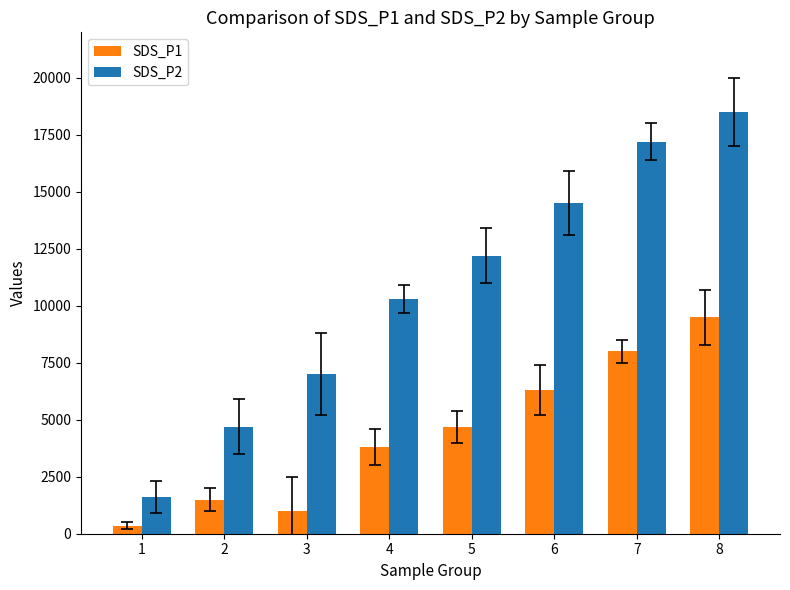

What are all the series names shown in the legend?

SDS_P1, SDS_P2